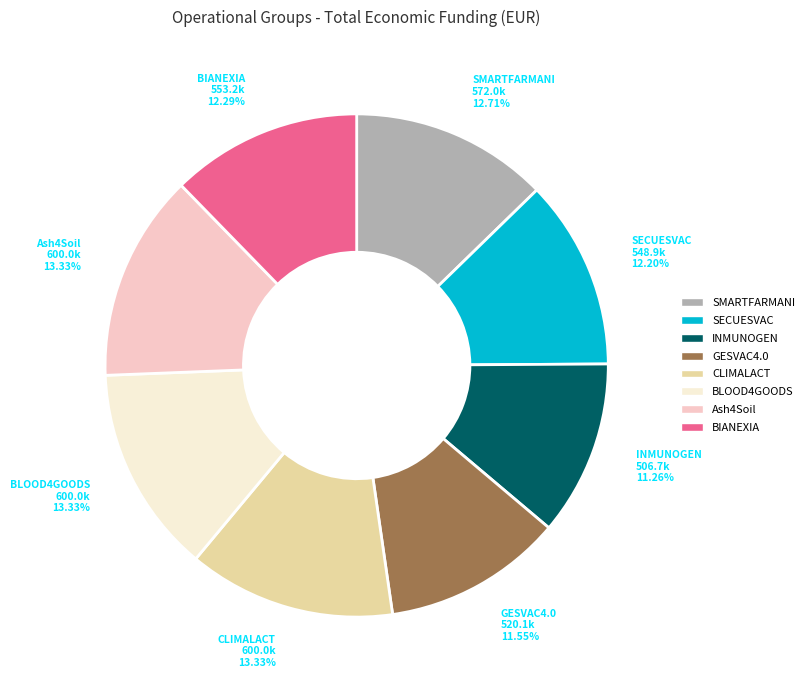

True or false: INMUNOGEN accounts for 1% of the total.

False